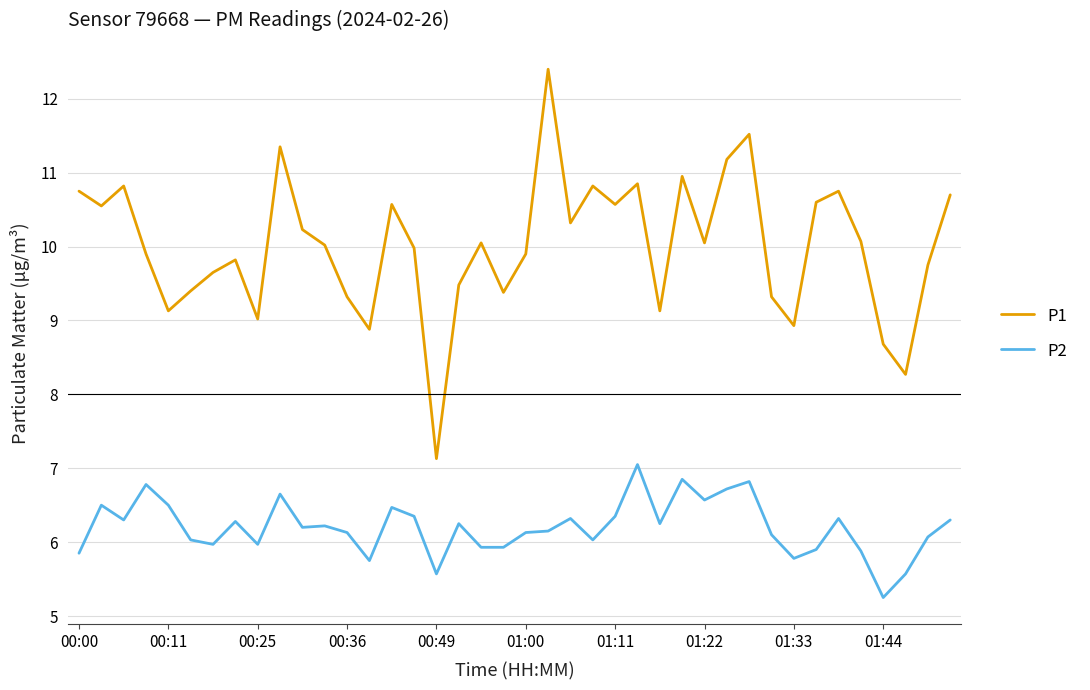

Which series has the largest total across all categories?

P1